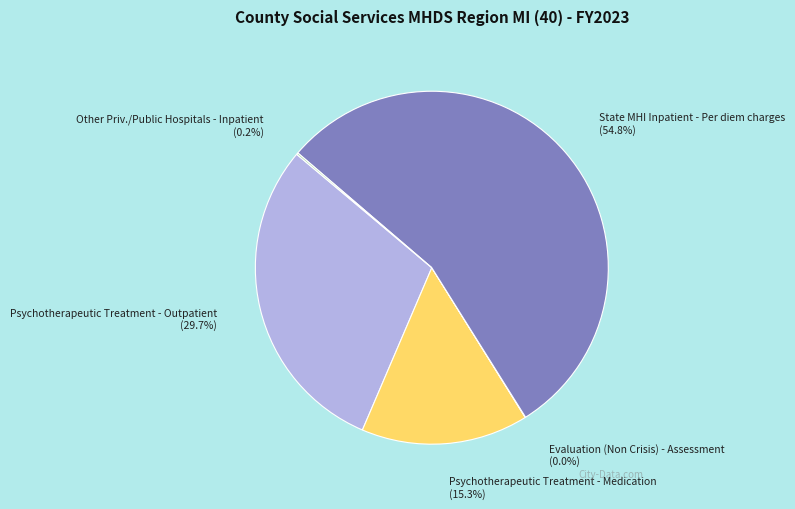

What is the total percentage of Psychotherapeutic Treatment - Outpatient and State MHI Inpatient - Per diem charges?

84.5%